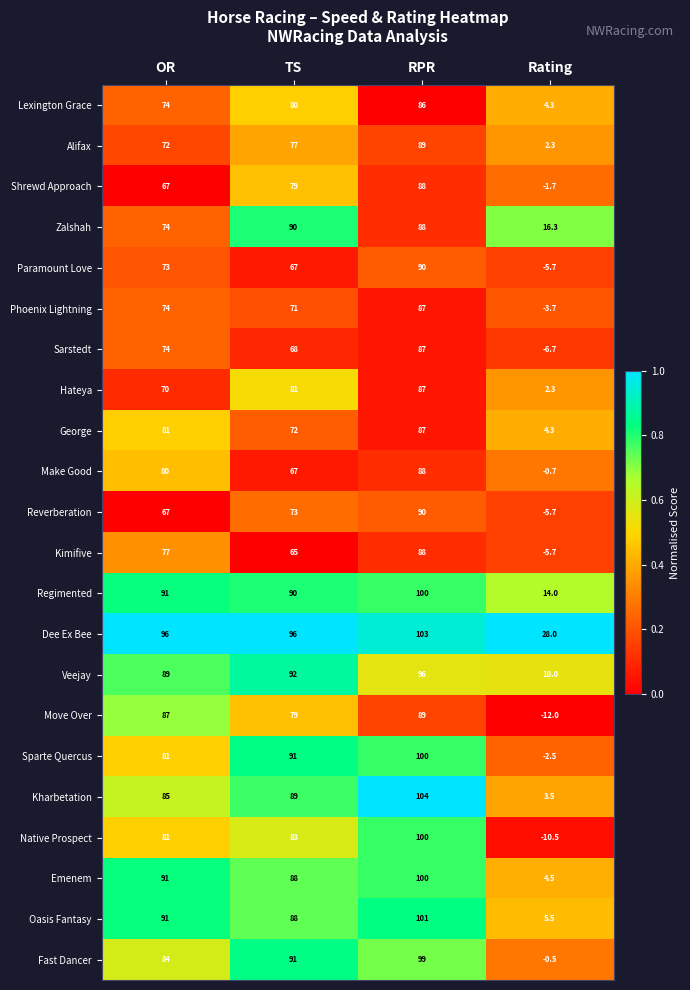

Which series has the widest spread of values?

Native Prospect